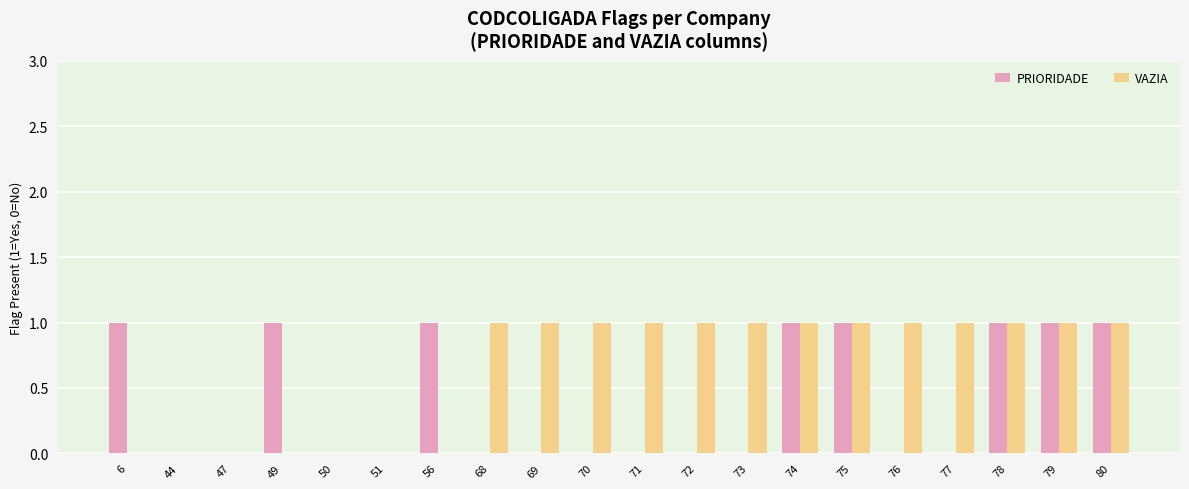

Is it true that PRIORIDADE equals 0 at 77?

True